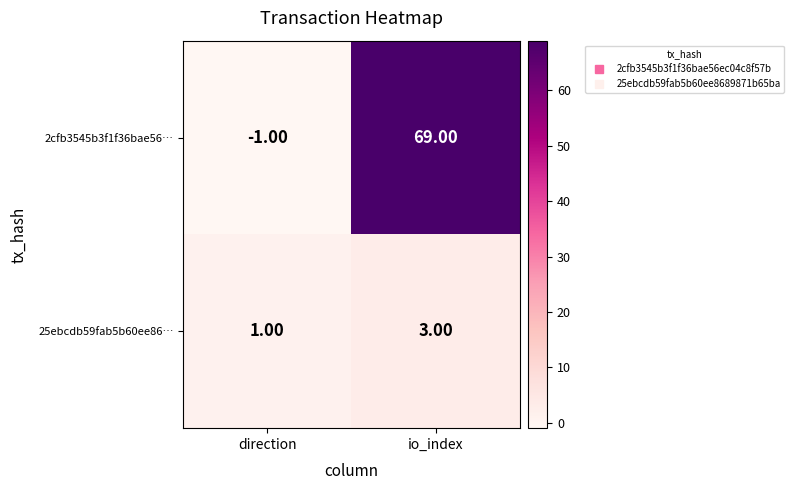

Which category has the highest value across all series?

io_index